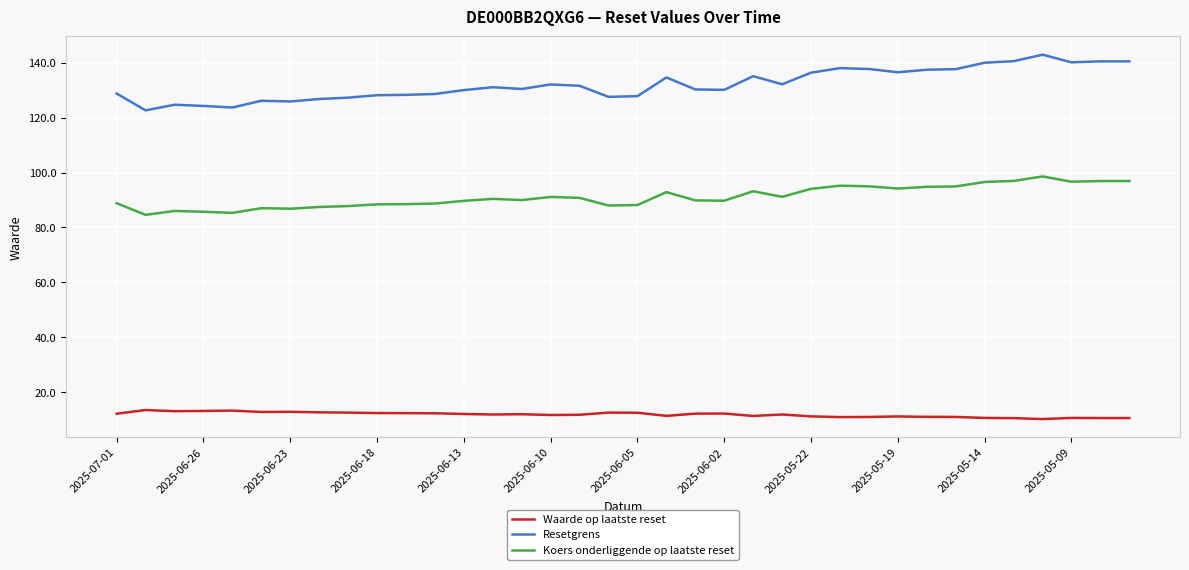

Rank the series by their maximum value, from lowest to highest.

Waarde op laatste reset, Koers onderliggende op laatste reset, Resetgrens